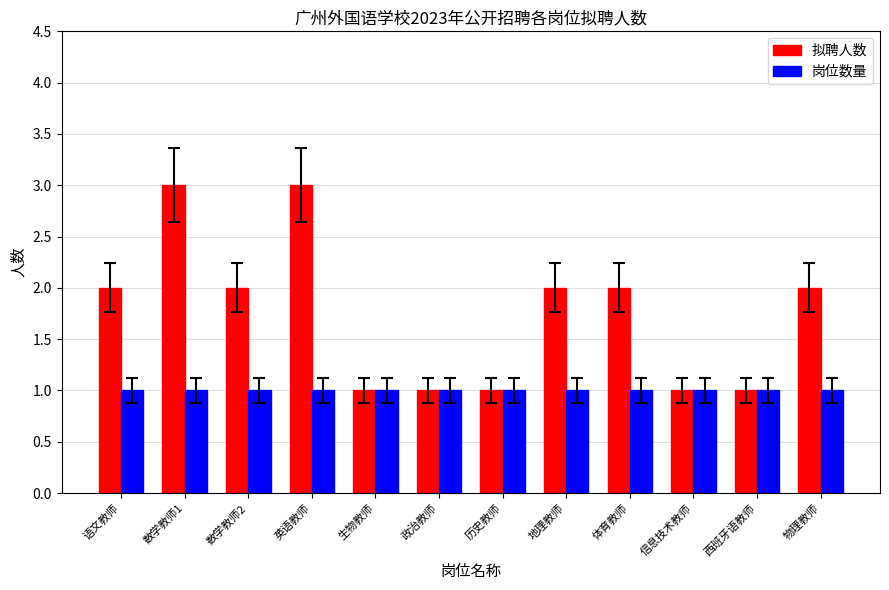

What are all the series names shown in the legend?

拟聘人数, 岗位数量